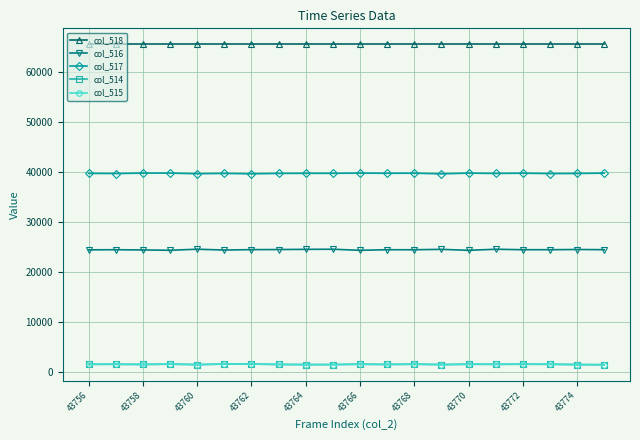

Count the number of data series in this chart.

5